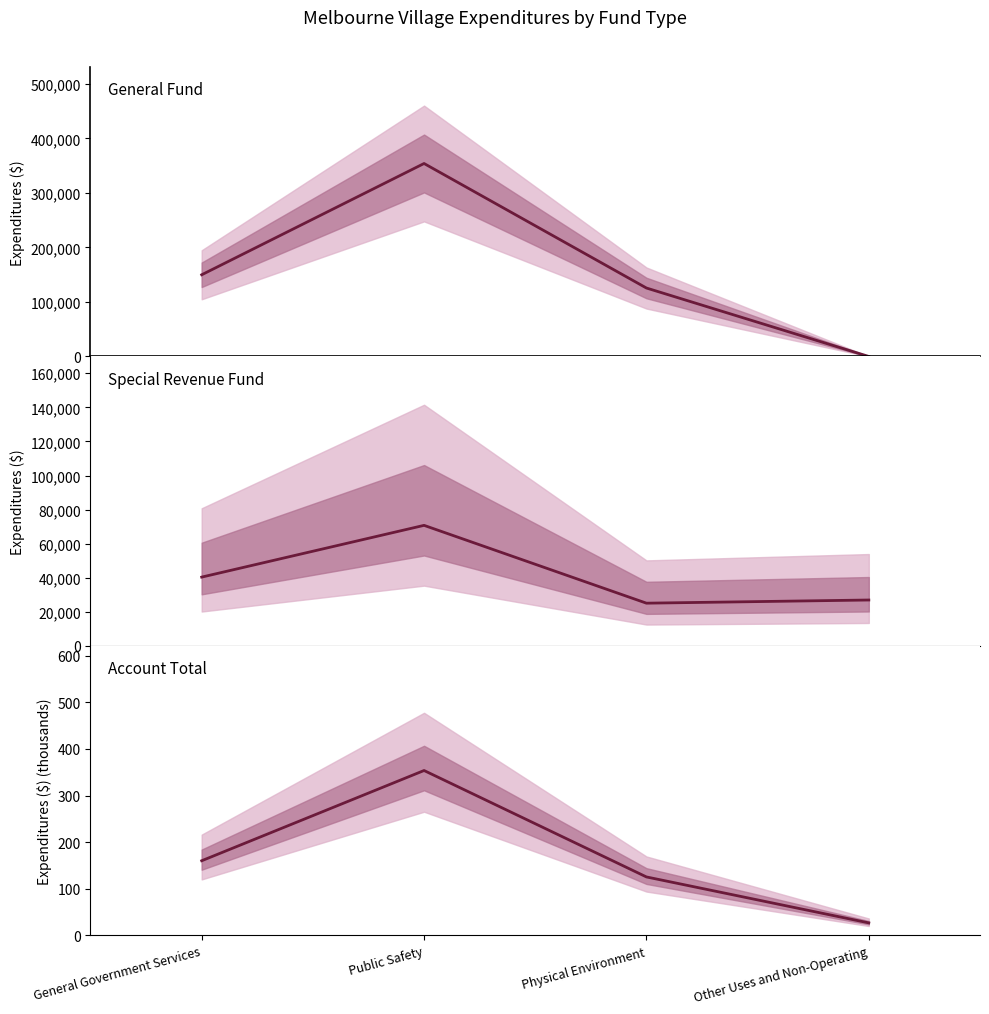

Is the value of Special Revenue at Other Uses and Non-Operating greater than the value of General at Physical Environment?

No